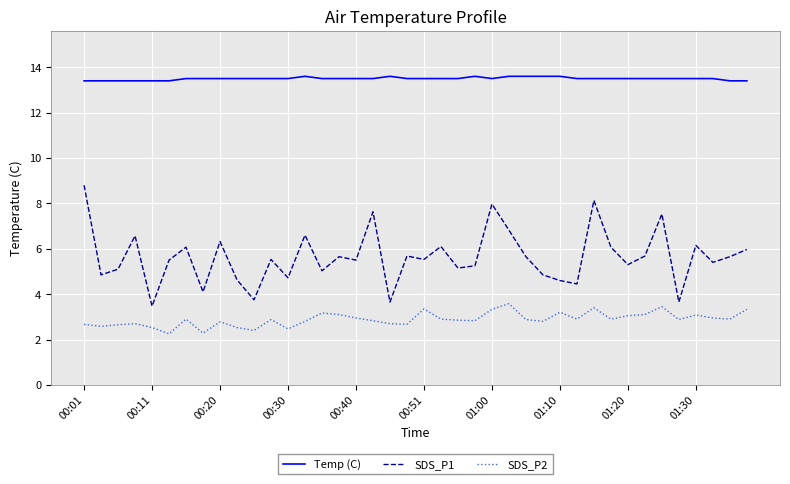

Which series has the widest spread of values?

SDS_P1